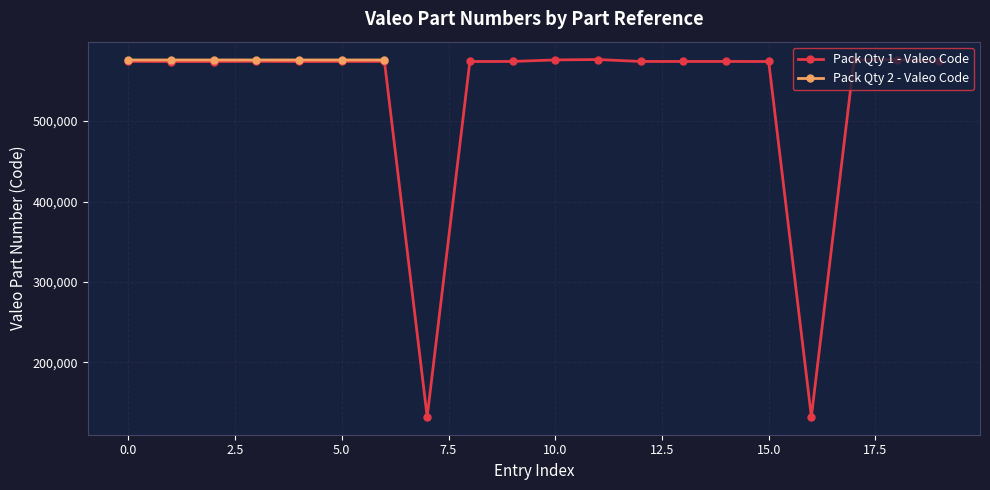

The Pack Qty 1 - Valeo Code series shows 574271 at 0.0. True or false?

True